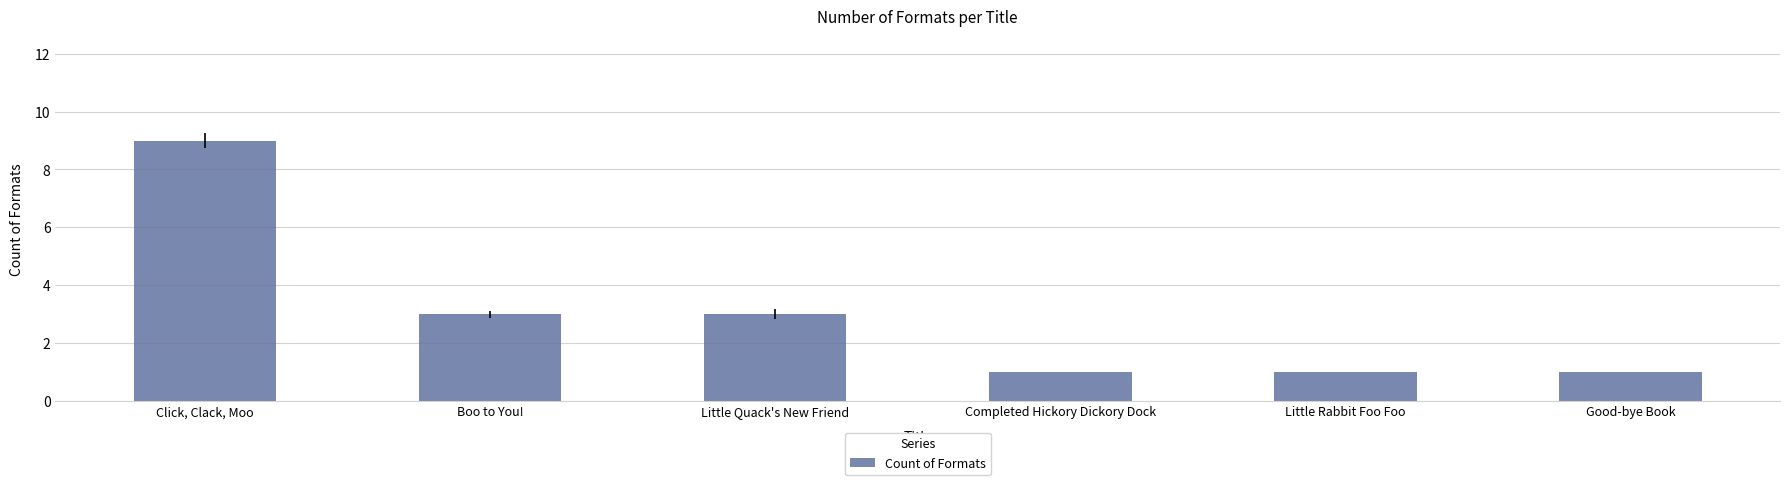

Approximately how many times larger is the value at Click, Clack, Moo compared to Boo to You!?

3.0